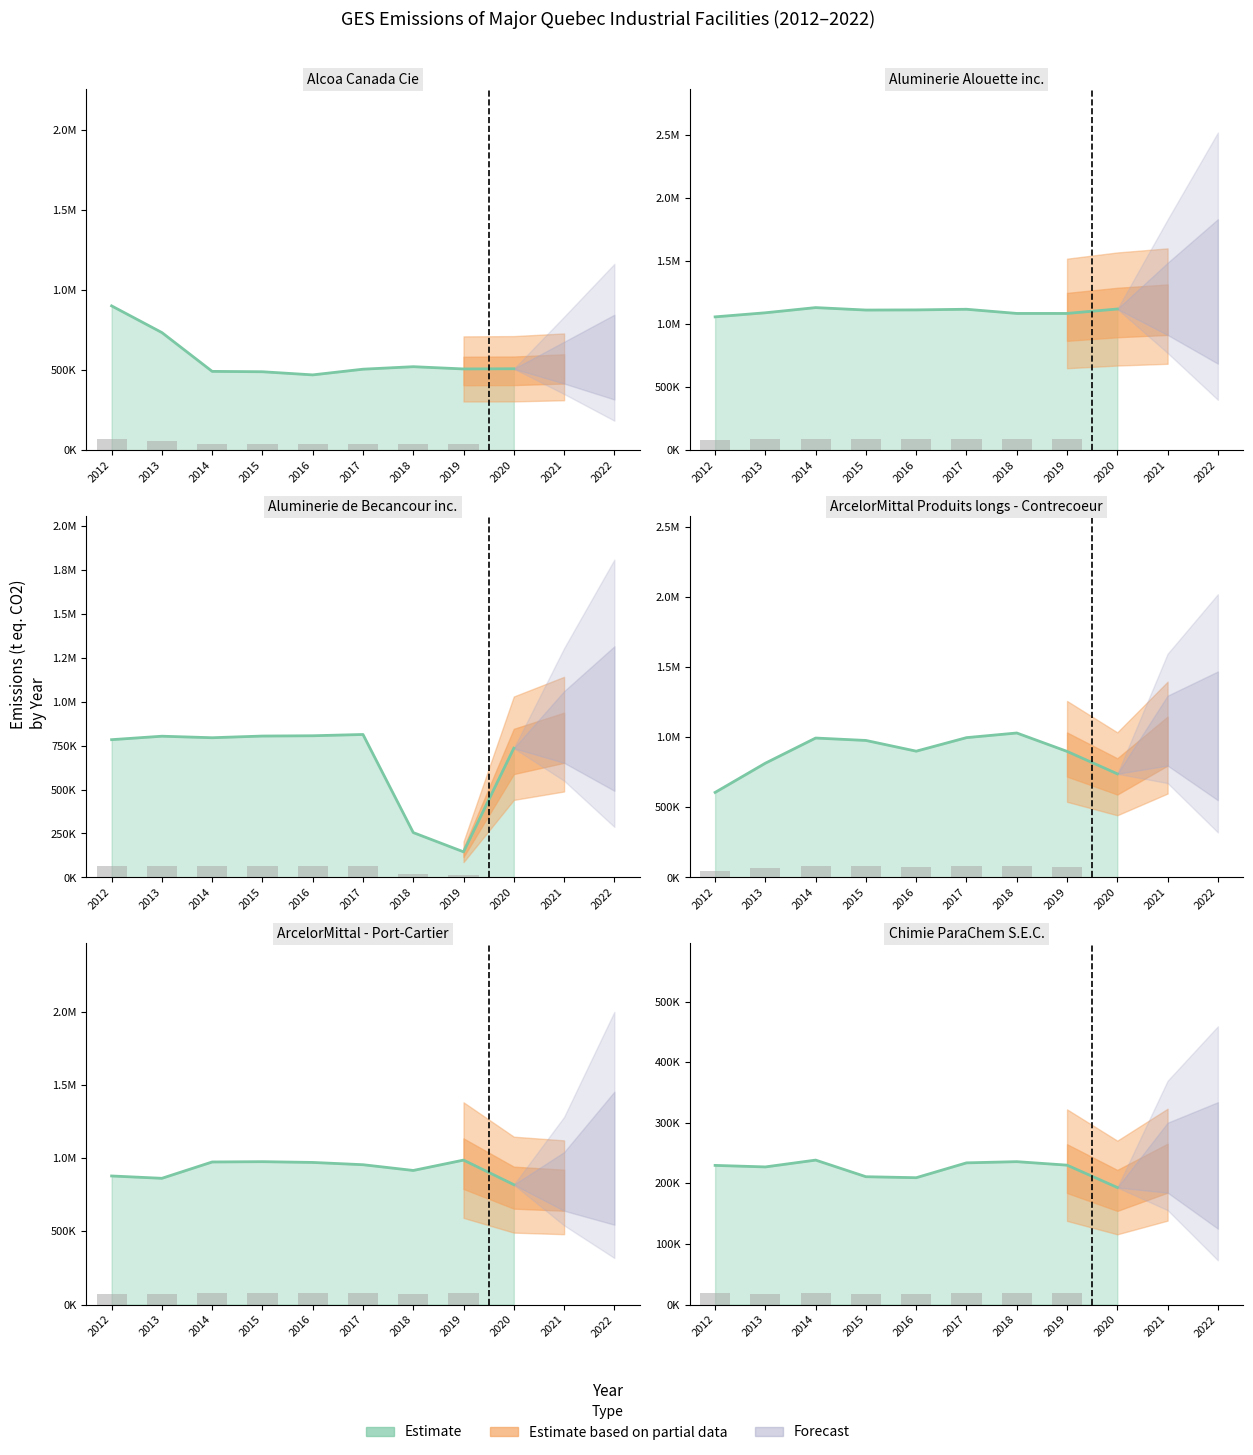

Read the Aluminerie Alouette inc. value at 2015.

1112359